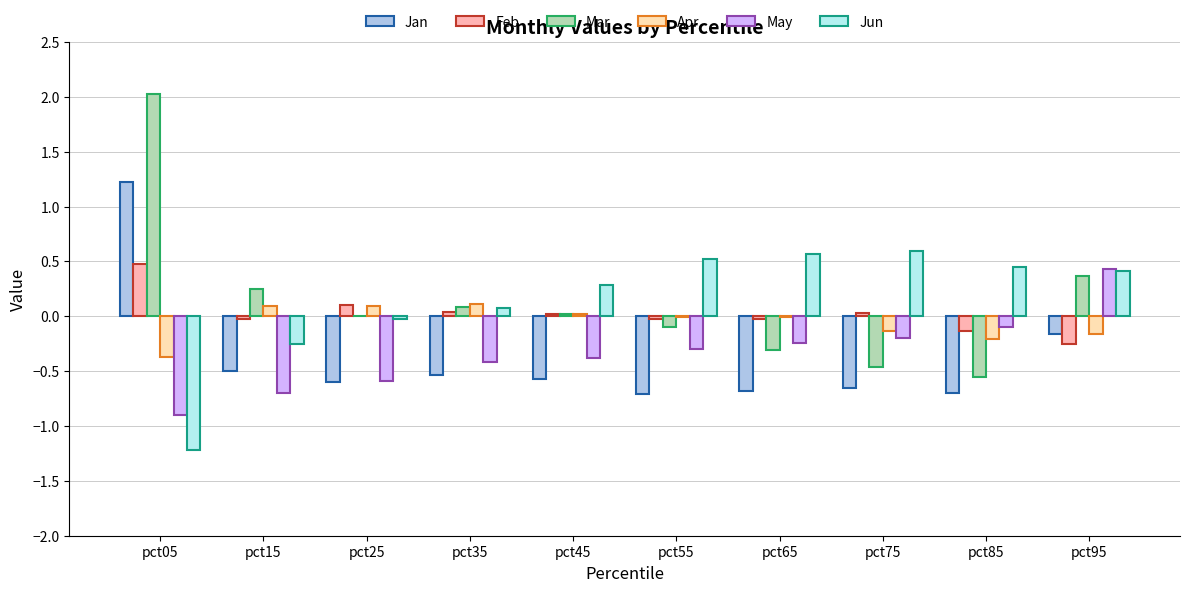

True or false: Feb has a value of 0.5 at pct05.

True